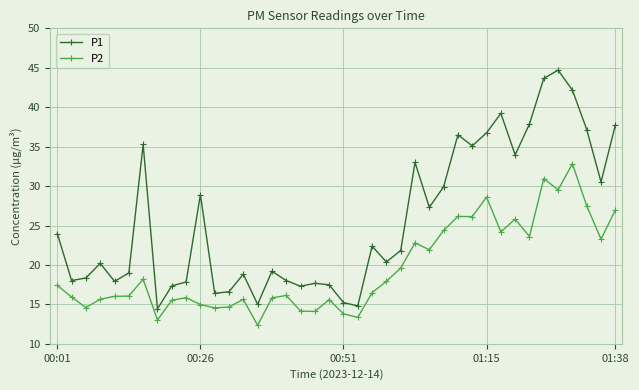

True or false: P1 and P2 cross at least once.

False